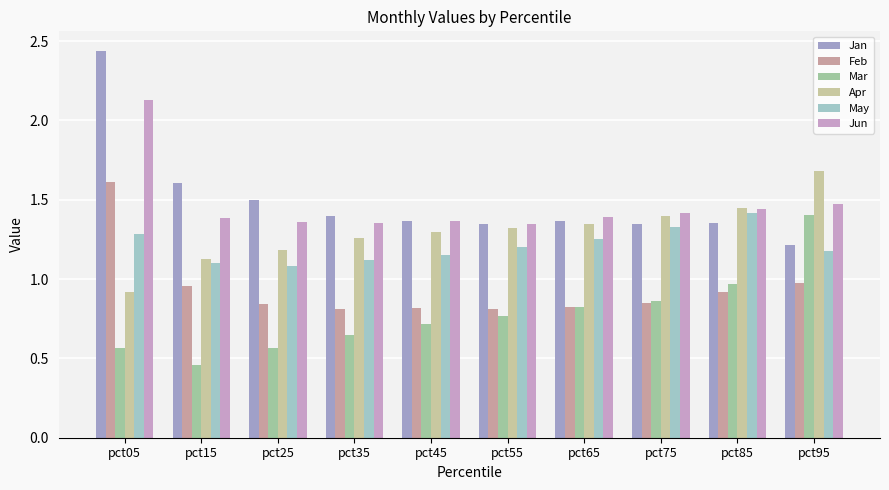

At how many categories does at least one series exceed 1?

10